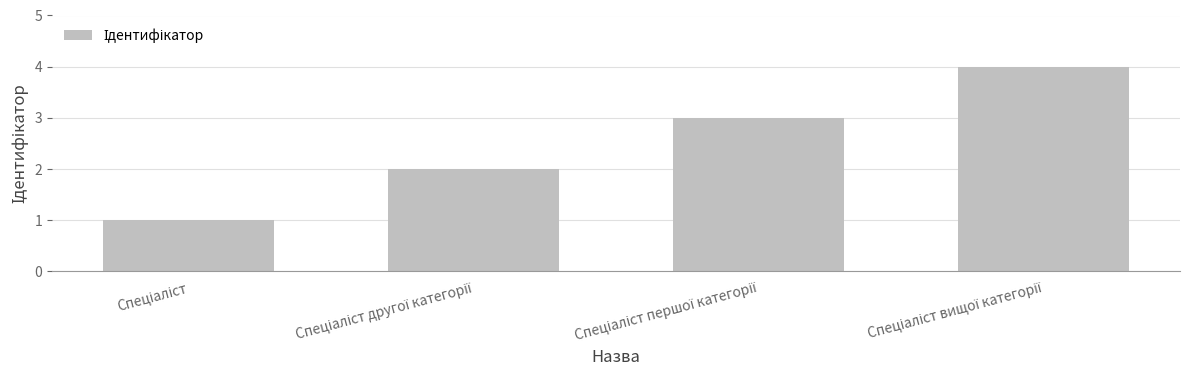

What is the difference between the maximum and minimum values?

3